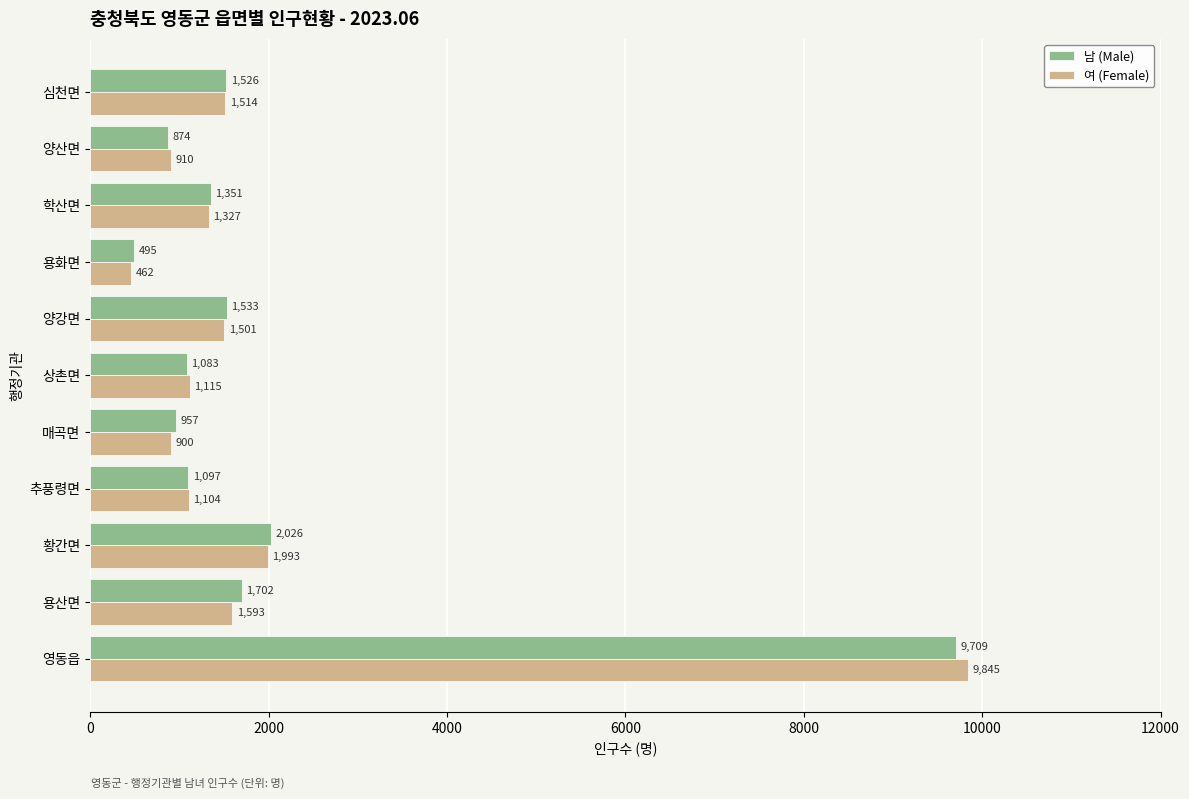

List the labels in order of 여 (Female) value, largest first.

영동읍, 황간면, 용산면, 심천면, 양강면, 학산면, 상촌면, 추풍령면, 양산면, 매곡면, 용화면